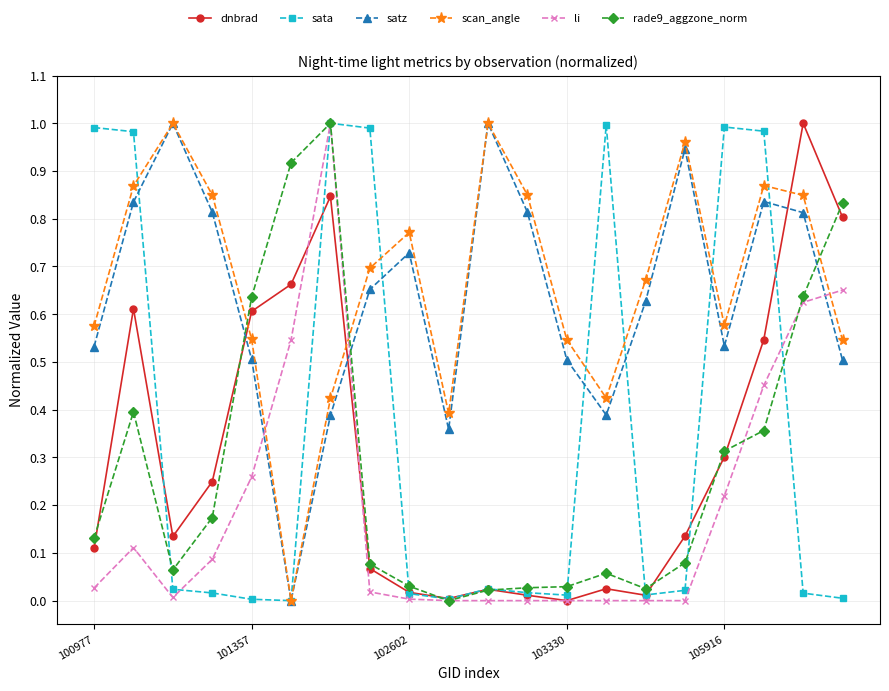

True or false: satz and li intersect in this chart.

True